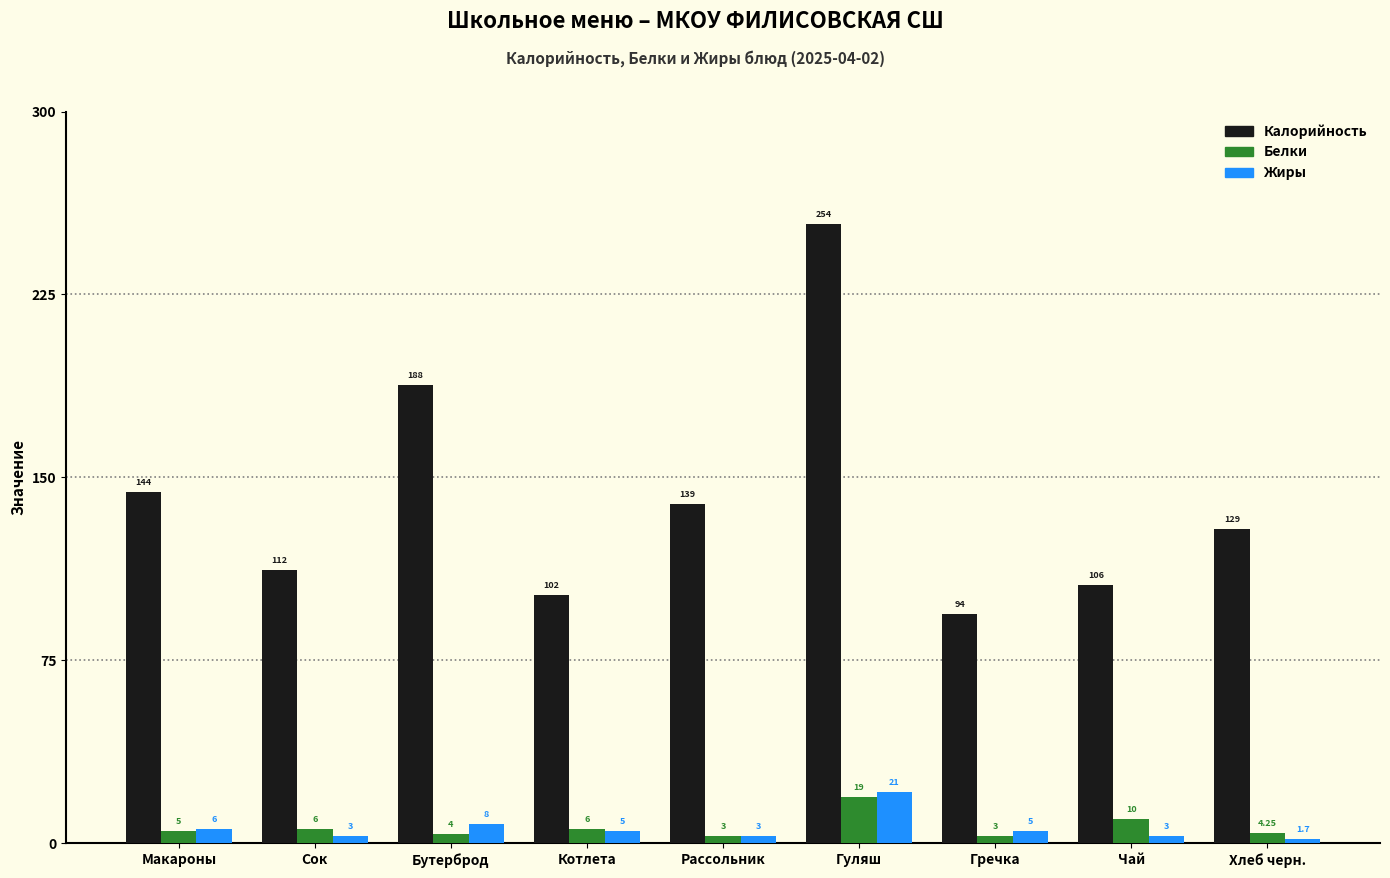

Between Бутерброд and Хлеб черн., which series saw the biggest shift?

Калорийность